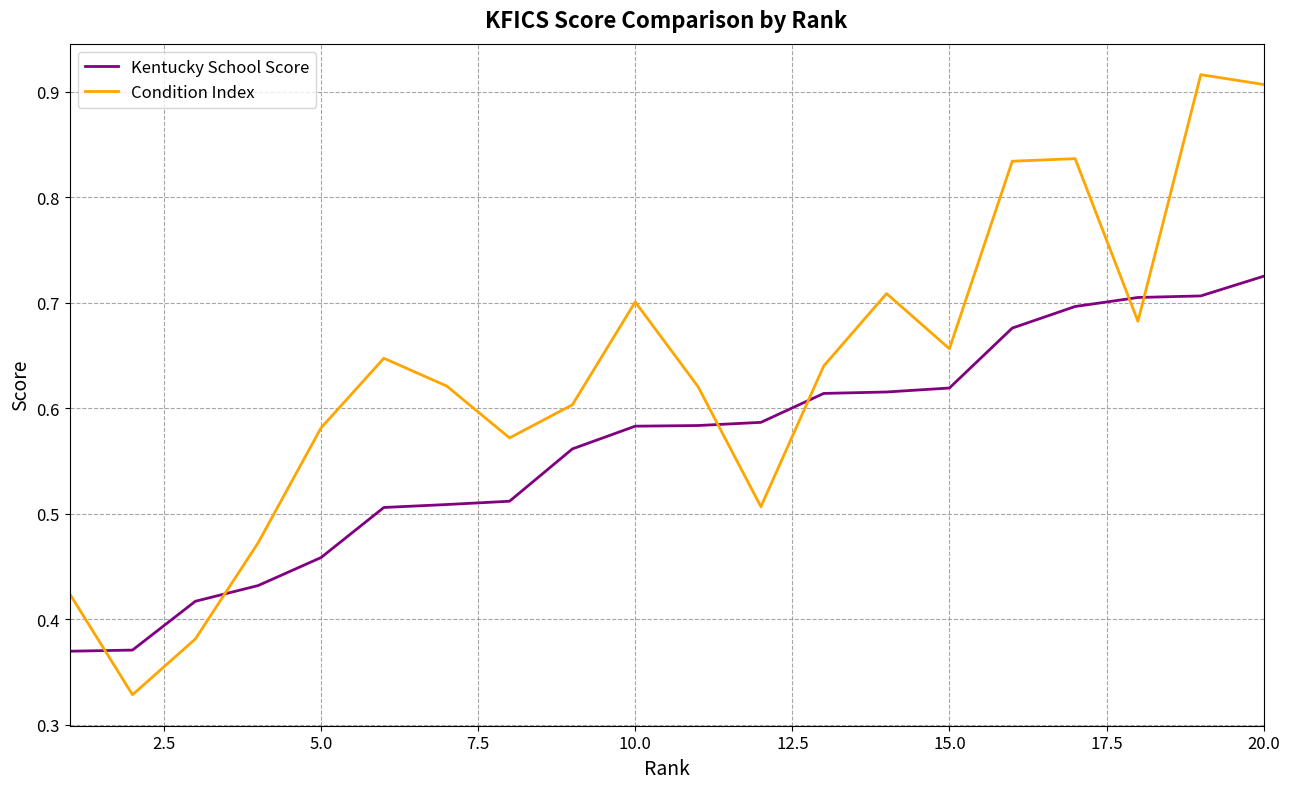

Which series has the largest range (max minus min)?

Condition Index